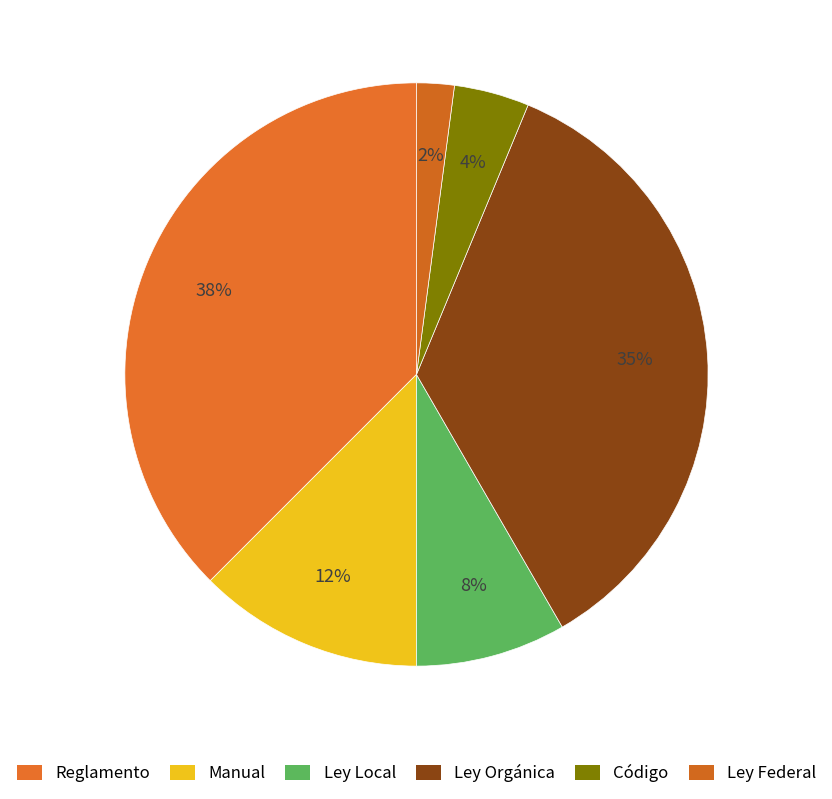

To the nearest percent, what portion does Código represent?

4%